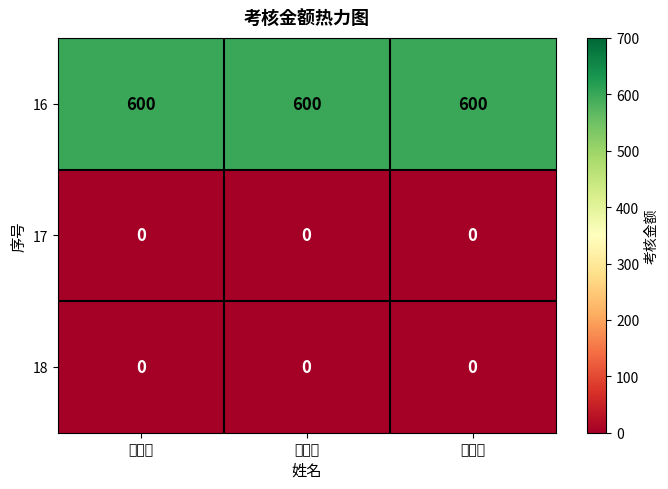

What is the spread (max minus min) of values at 代红英?

600